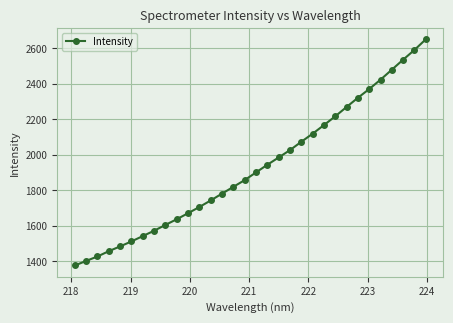

What is the value of the 15th point from the left?

1819.4